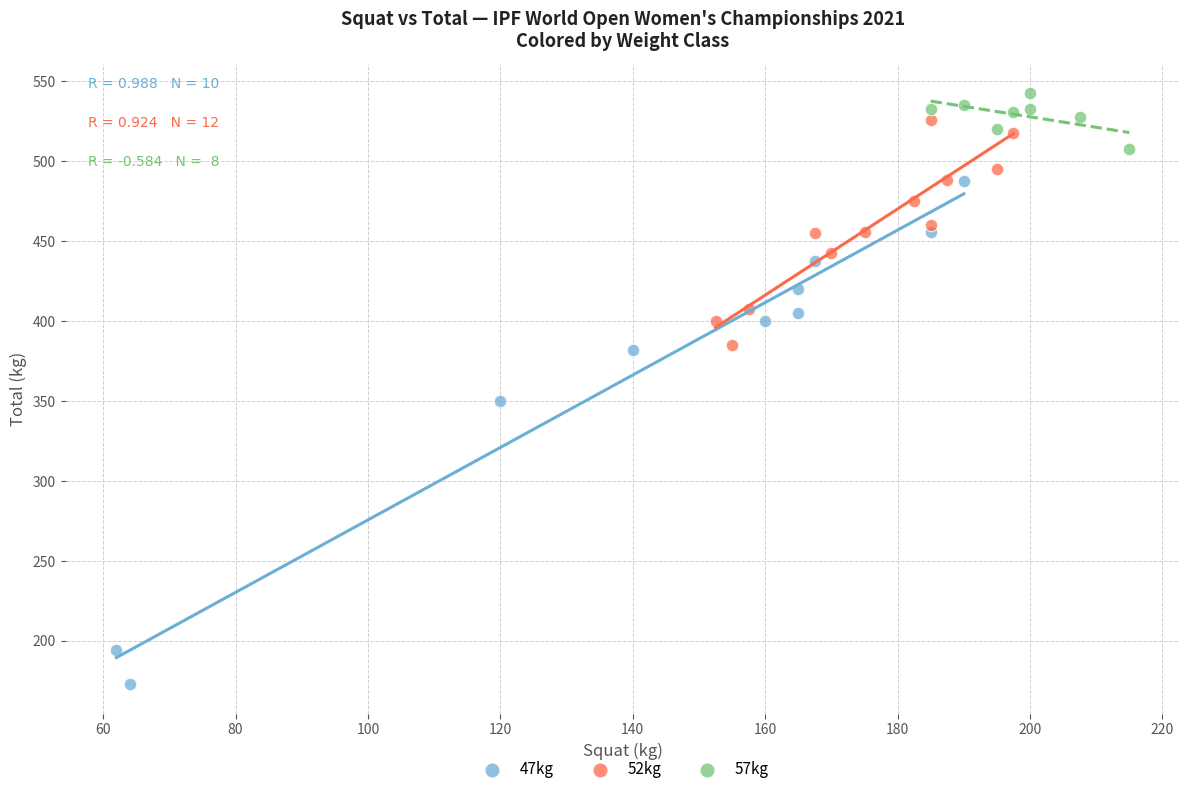

Which series reaches the maximum Y coordinate?

57kg